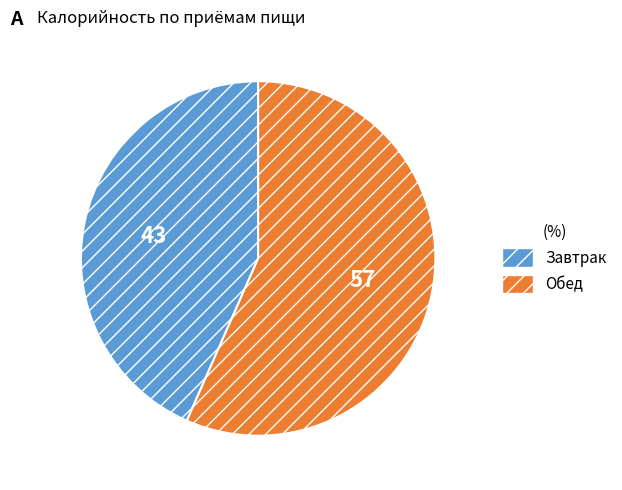

Is there any slice that represents more than half of the pie?

Yes